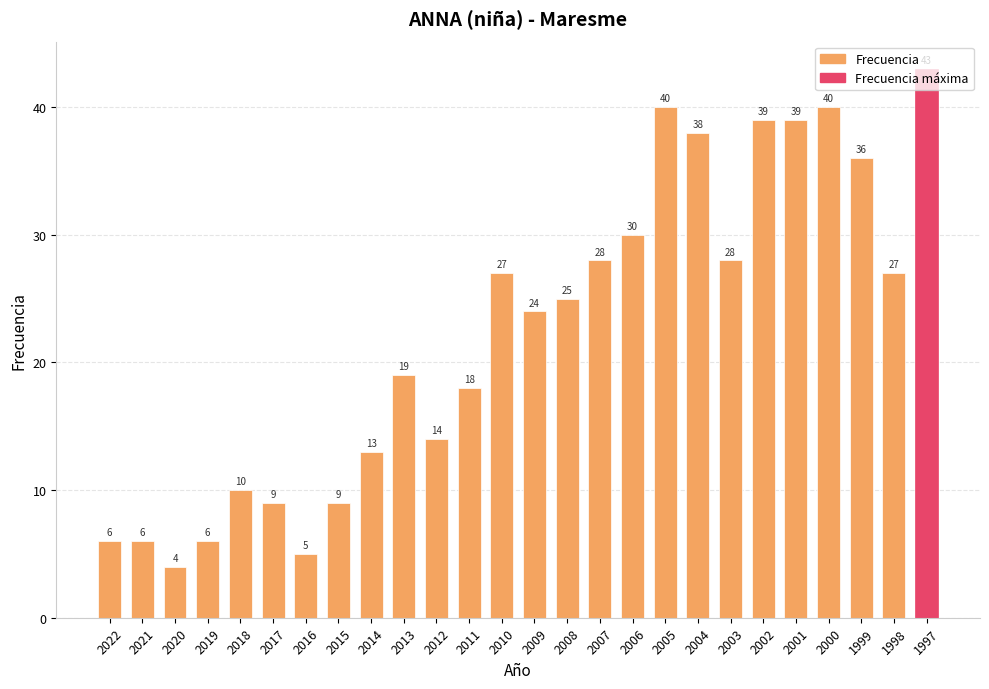

What is the sum of the values at 2005 and 2020?

44